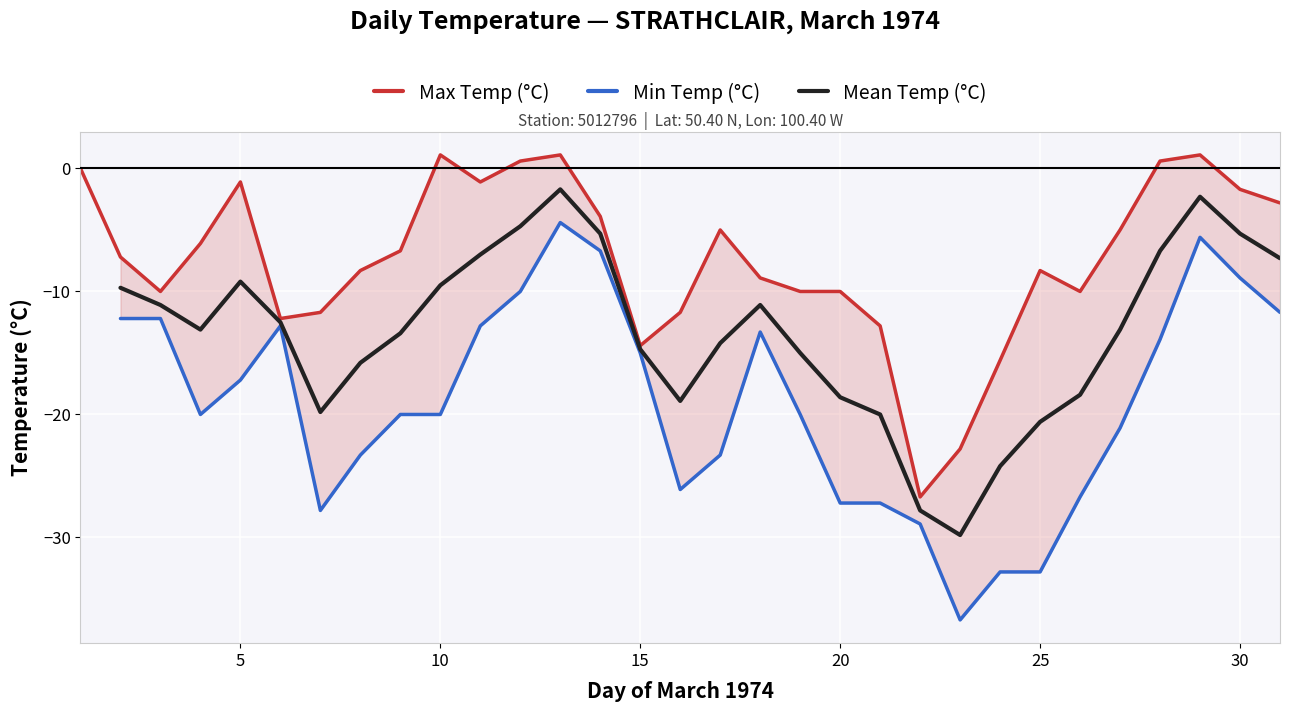

How many data points in Max Temp (°C) are less than -7?

16